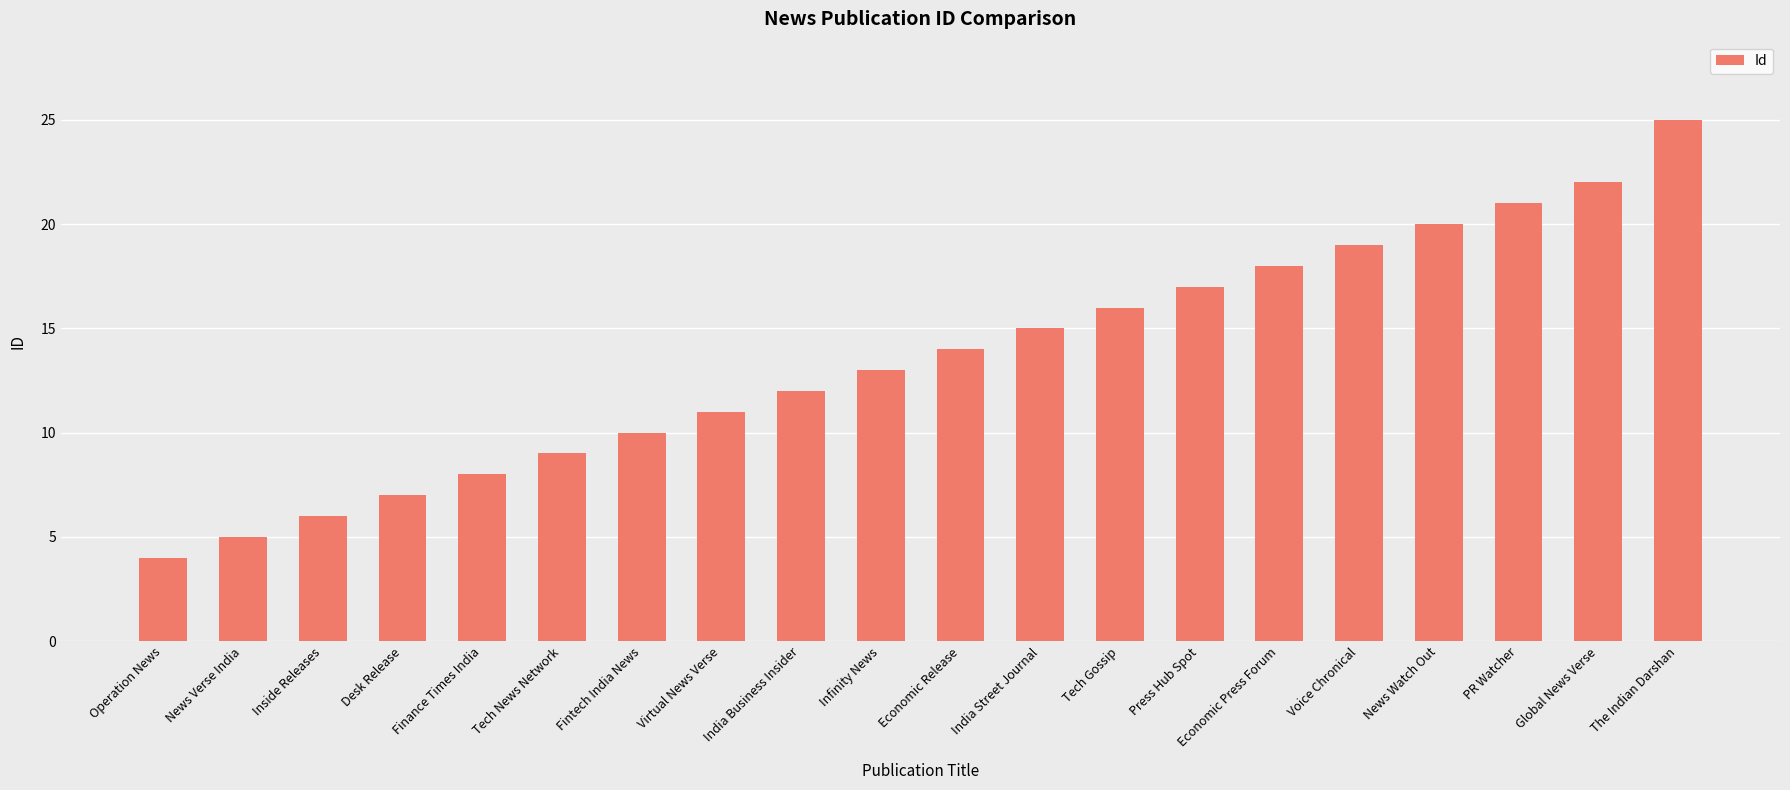

What is the smallest value displayed?

4